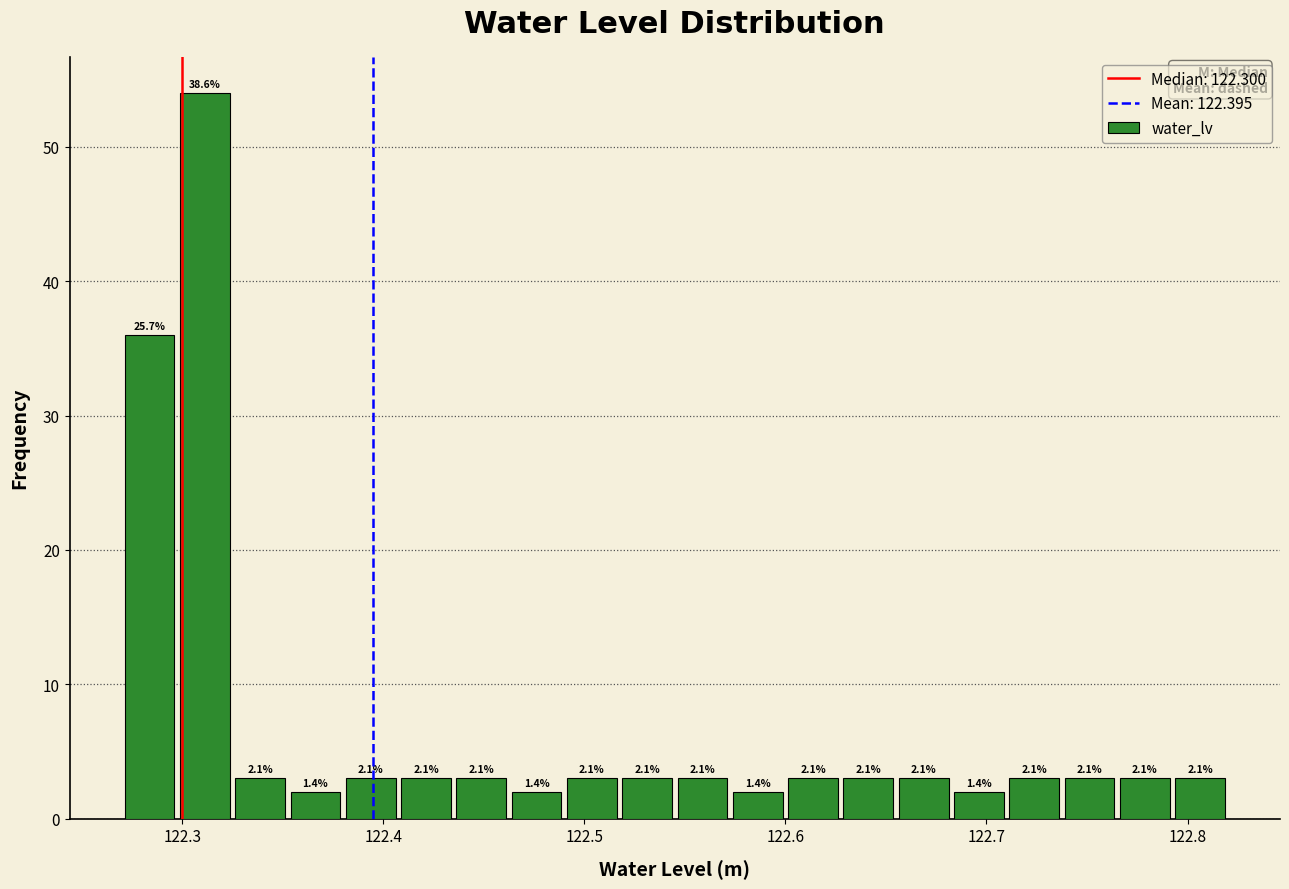

Read against the x-axis, roughly where is the centre of the tallest bar?

122.31